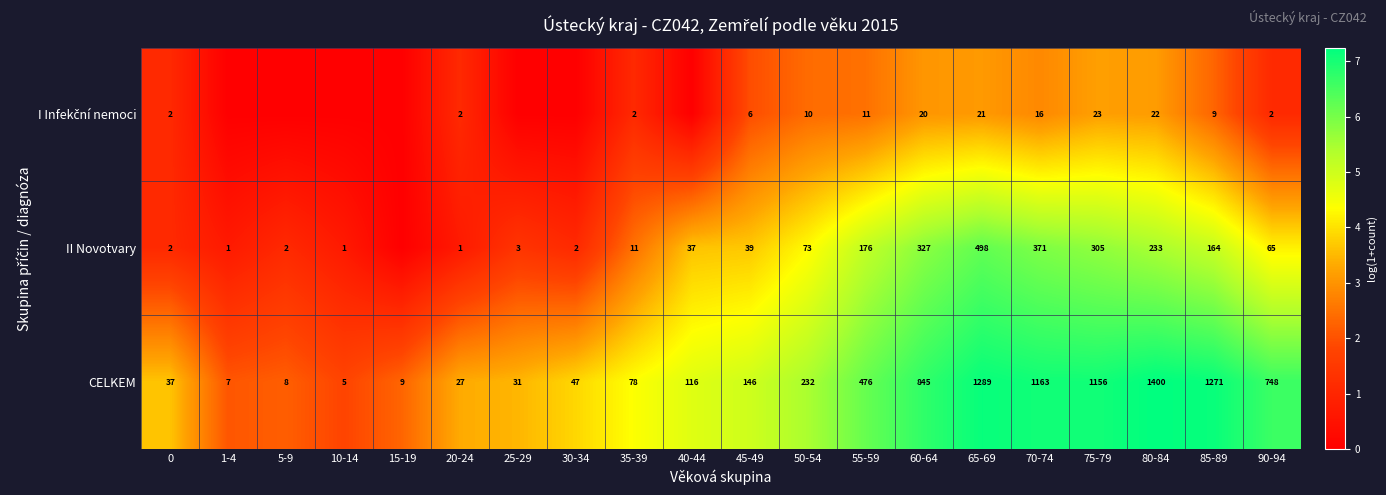

Between 75-79 and 90-94, which is larger?

75-79